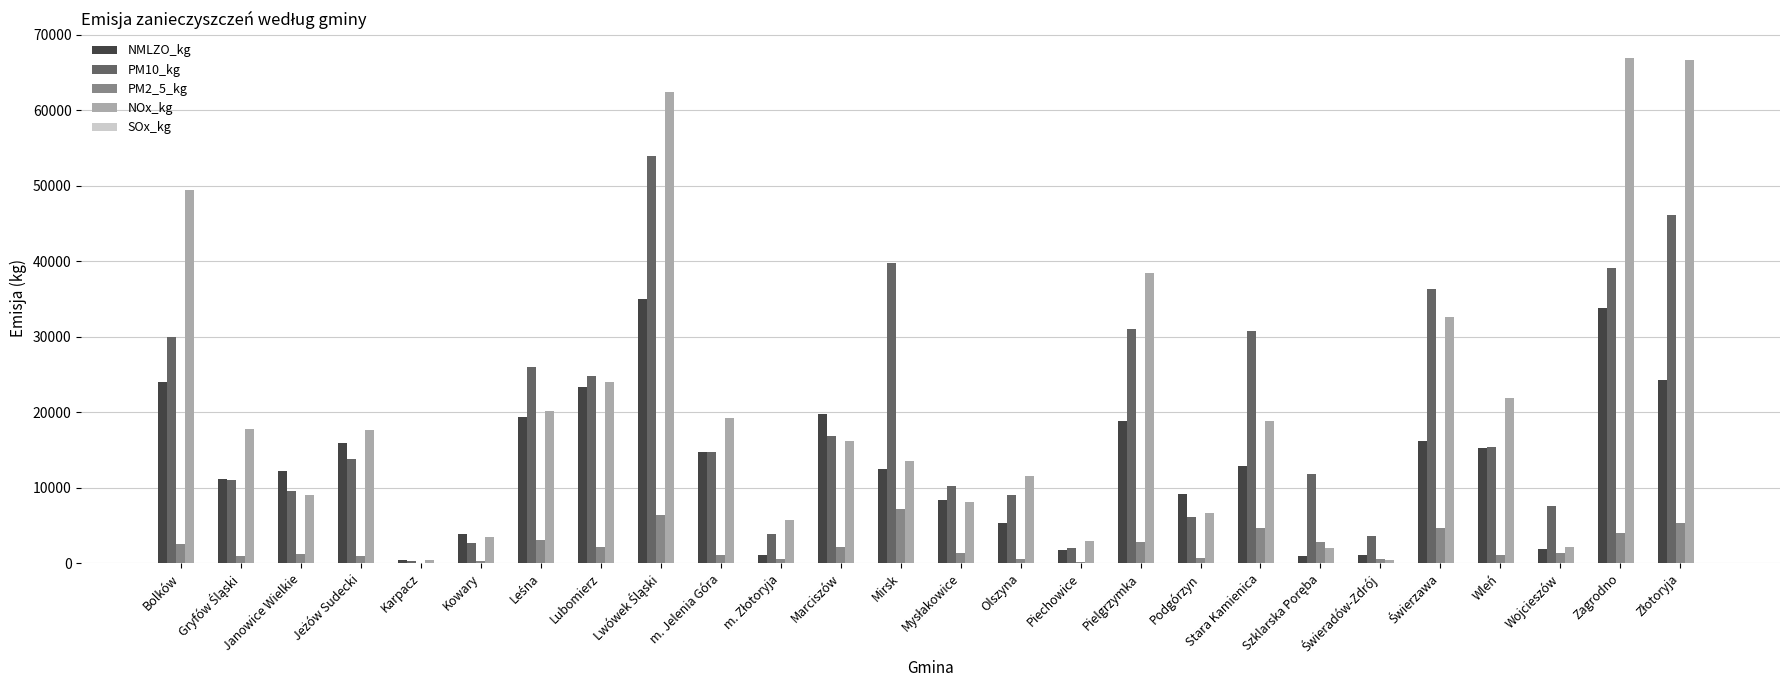

What is the maximum value shown in the chart?

66845.1